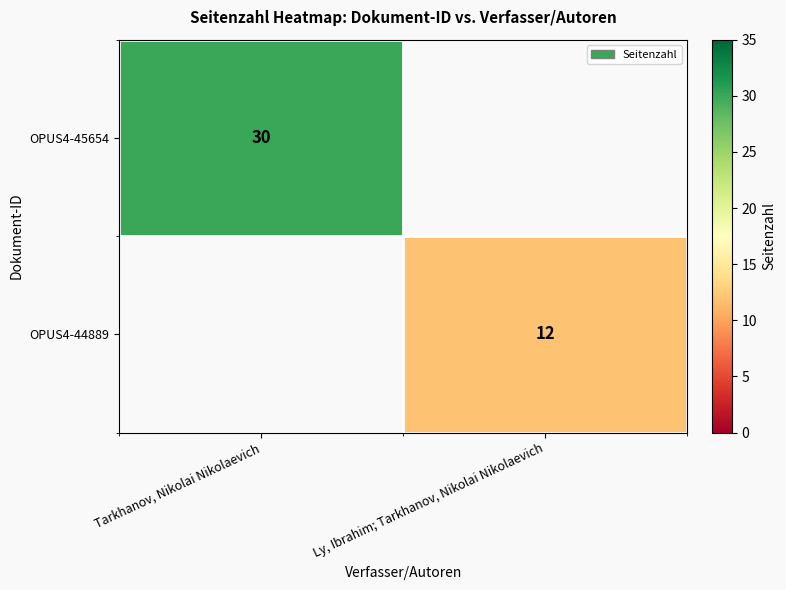

Is it true that OPUS4-45654 equals 51.6 at Tarkhanov, Nikolai Nikolaevich?

False